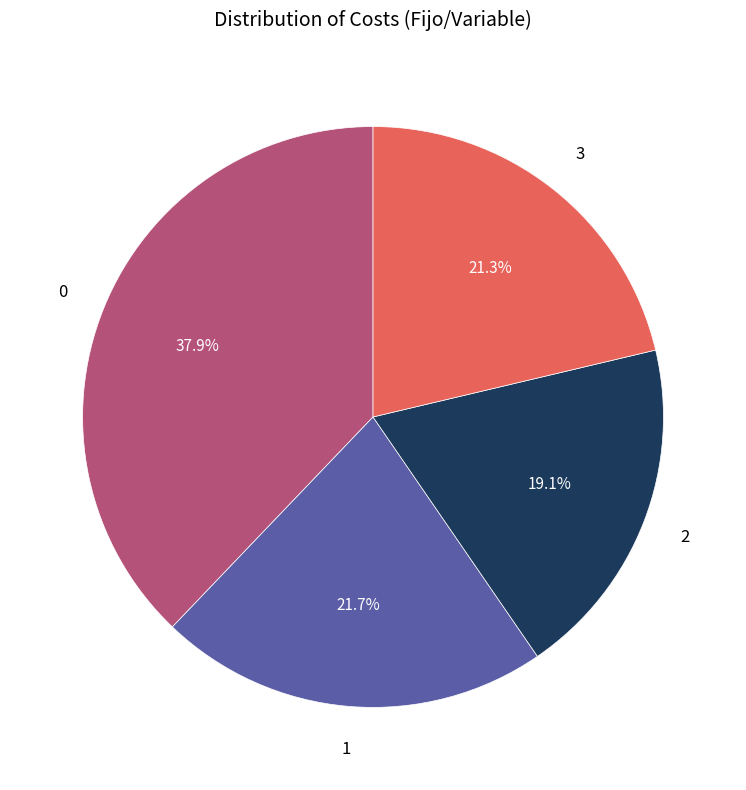

Approximately how many times larger is the value at 1 compared to 0?

0.6